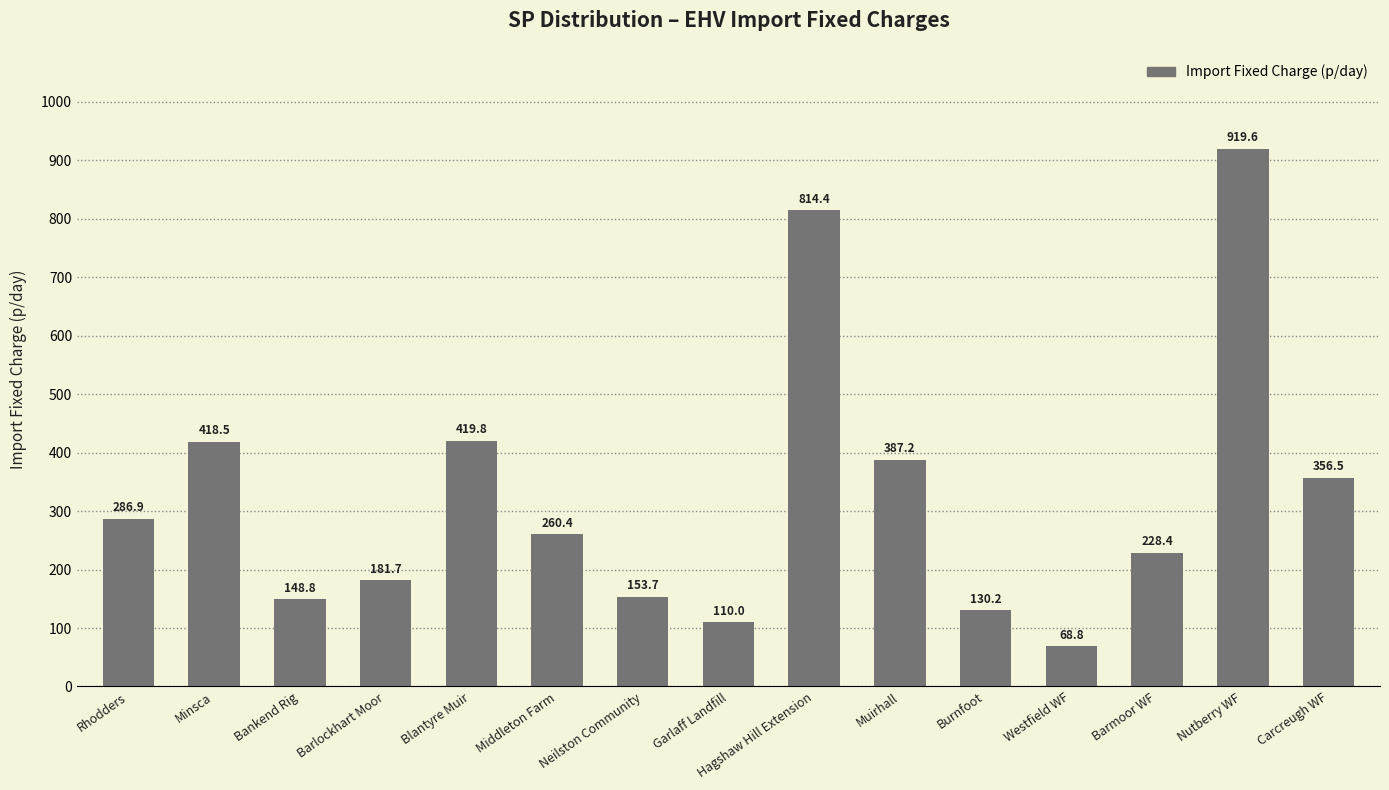

True or false: the data shows 217.0 at Bankend Rig.

False